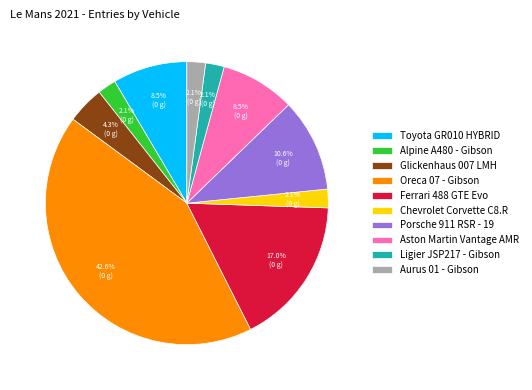

To the nearest percent, what percentage of the pie is Oreca 07 - Gibson?

43%